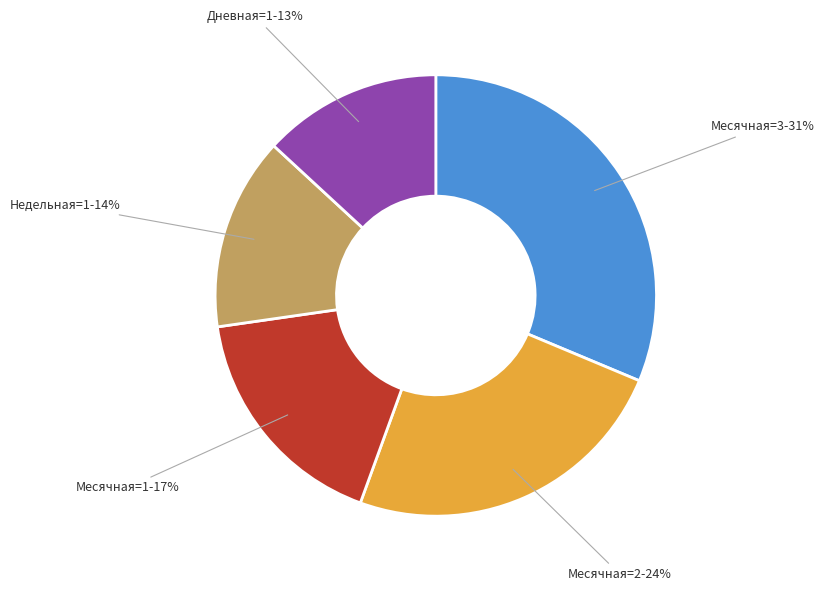

Is there any slice that represents more than half of the pie?

No